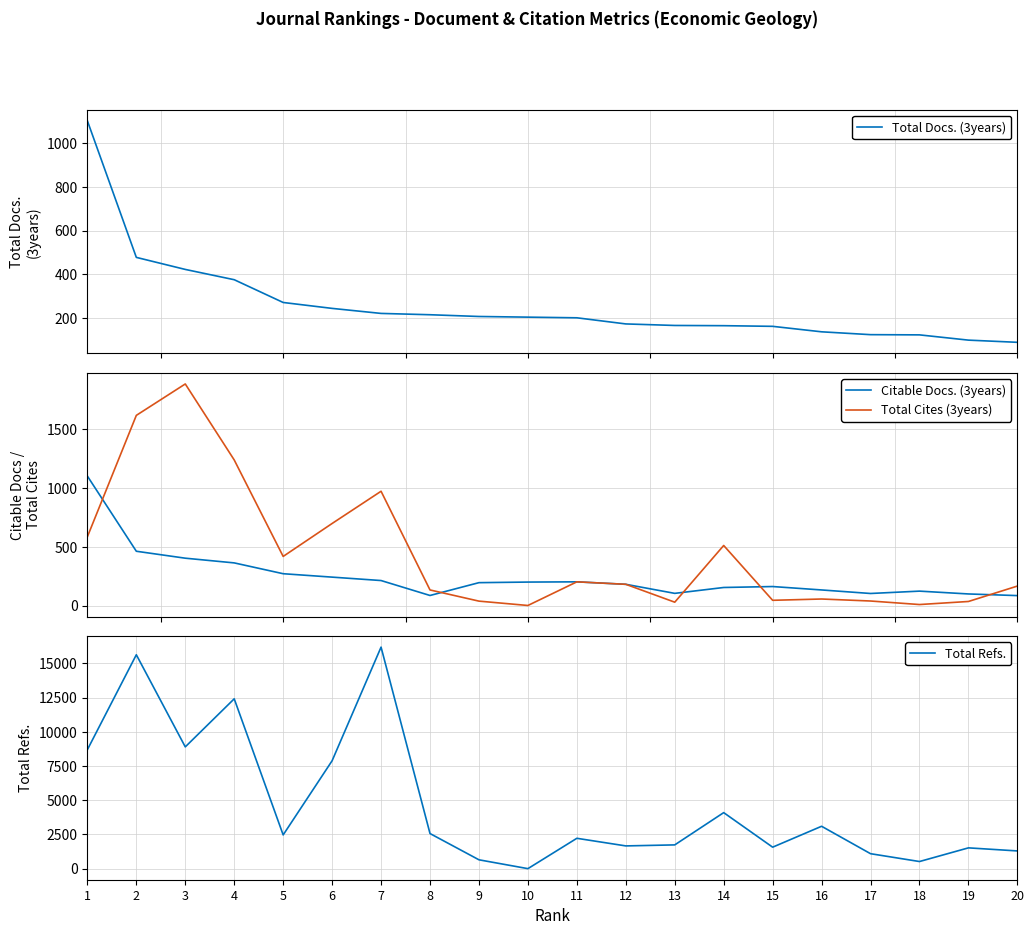

How many values in the Total Docs. (3years) series exceed 205?

9